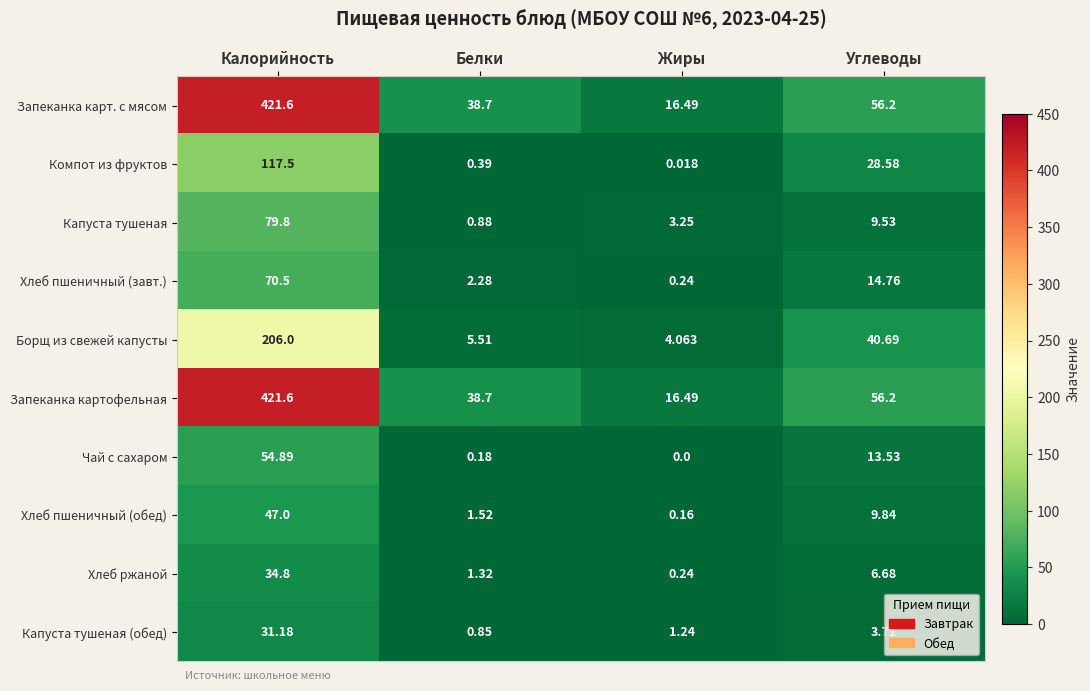

Rank the categories by Капуста тушеная value from highest to lowest.

Калорийность, Углеводы, Жиры, Белки